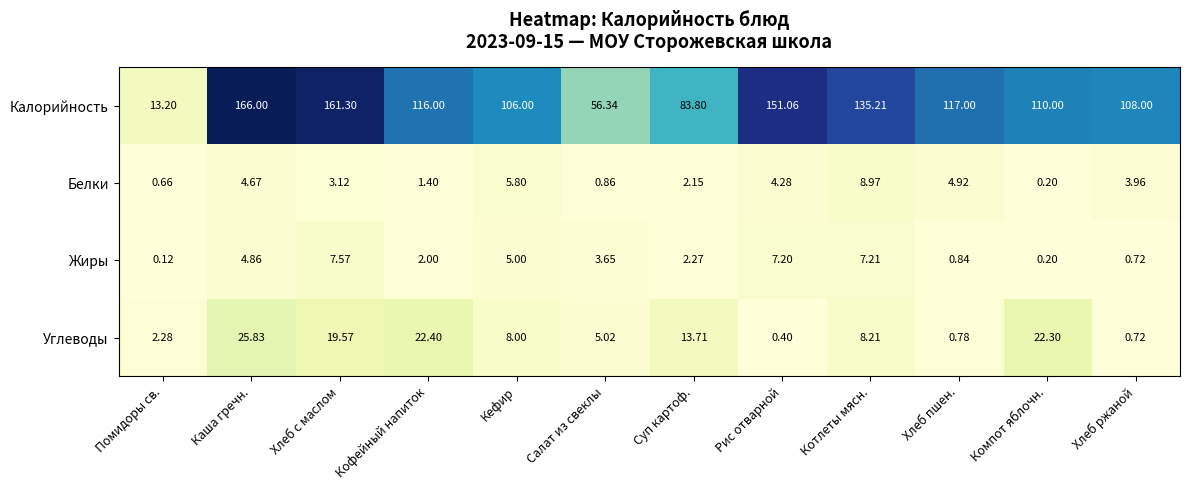

What is the maximum value shown in the chart?

166.0